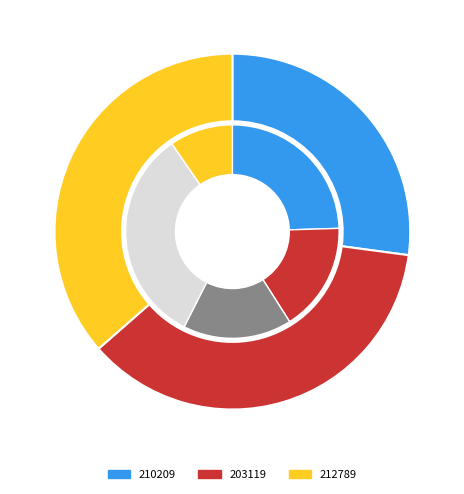

Which slice is the largest?

212789